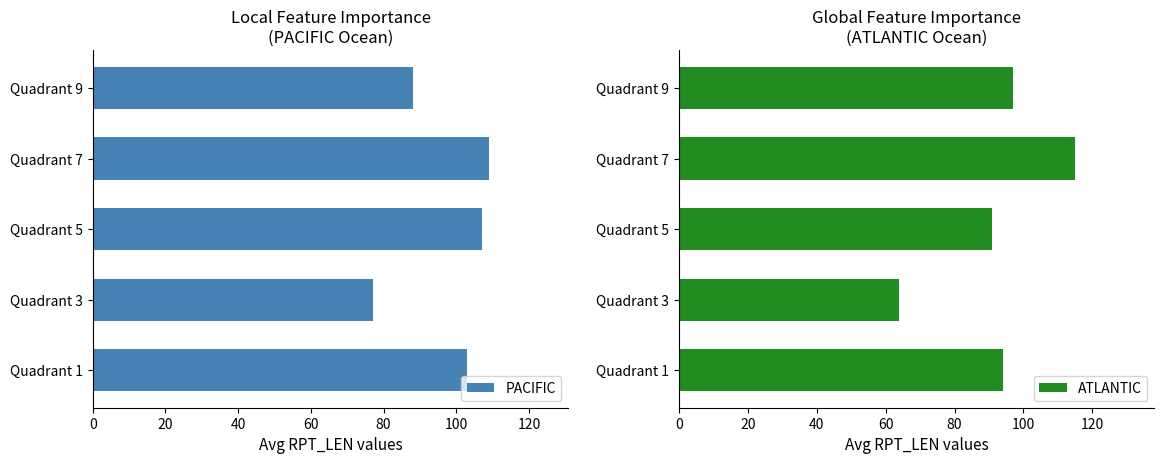

What is the lowest value of the PACIFIC series?

77